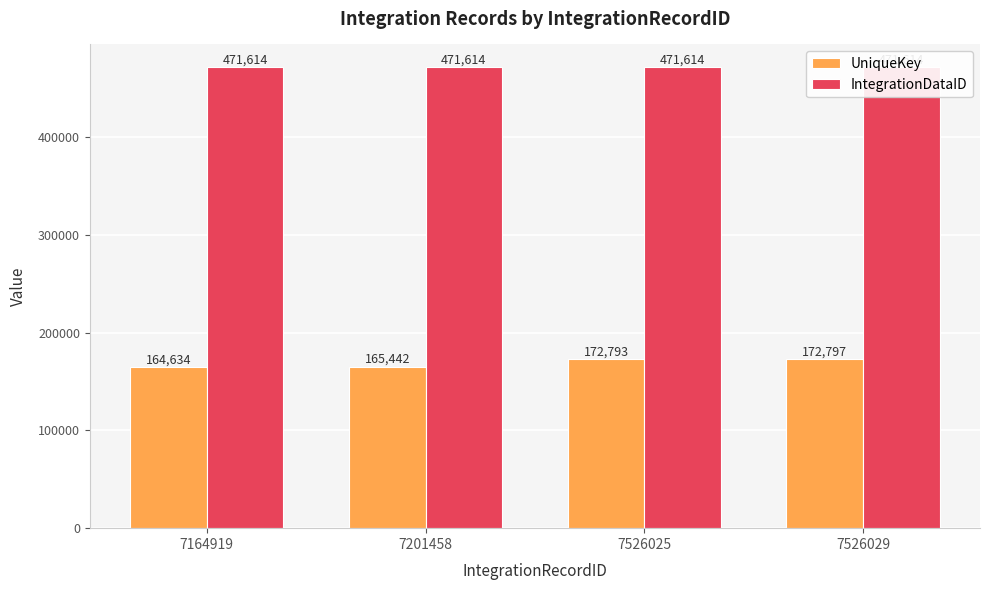

What is the sum of the UniqueKey values at 7164919 and 7526029?

337431